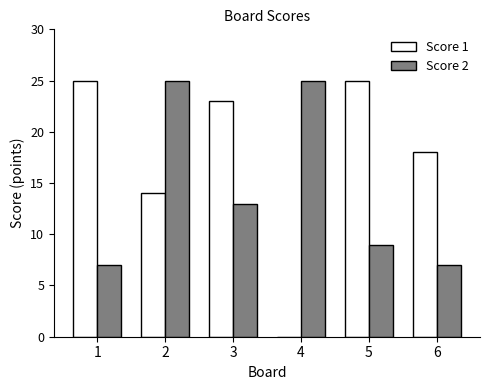

Where is Score 2 nearest to the value 16?

3